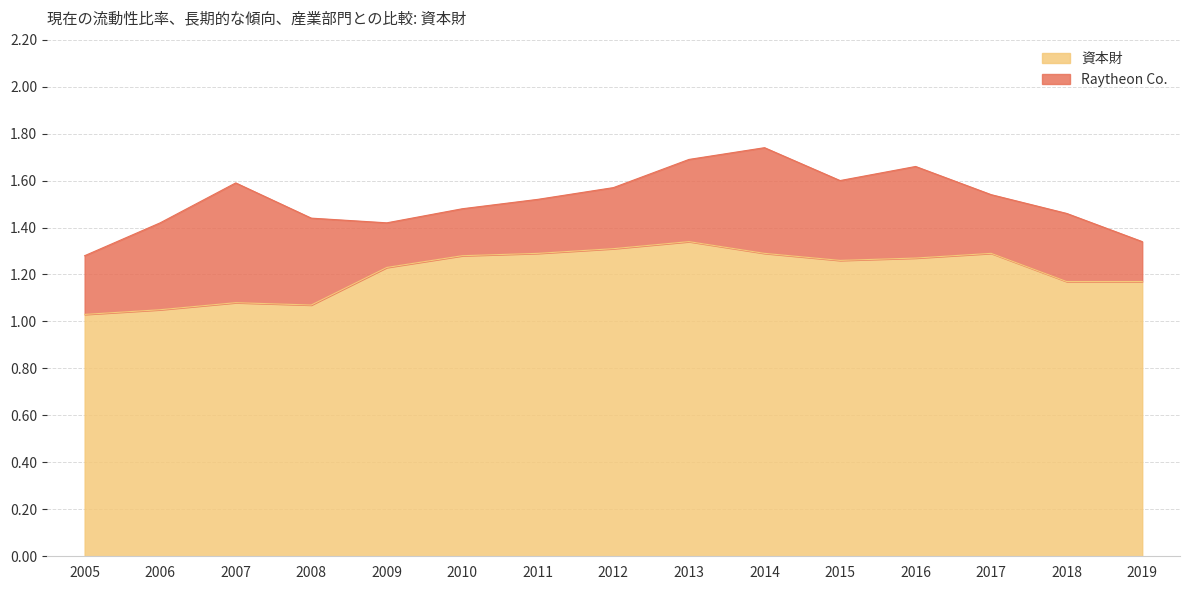

At which category does the chart reach its minimum across all series?

2005